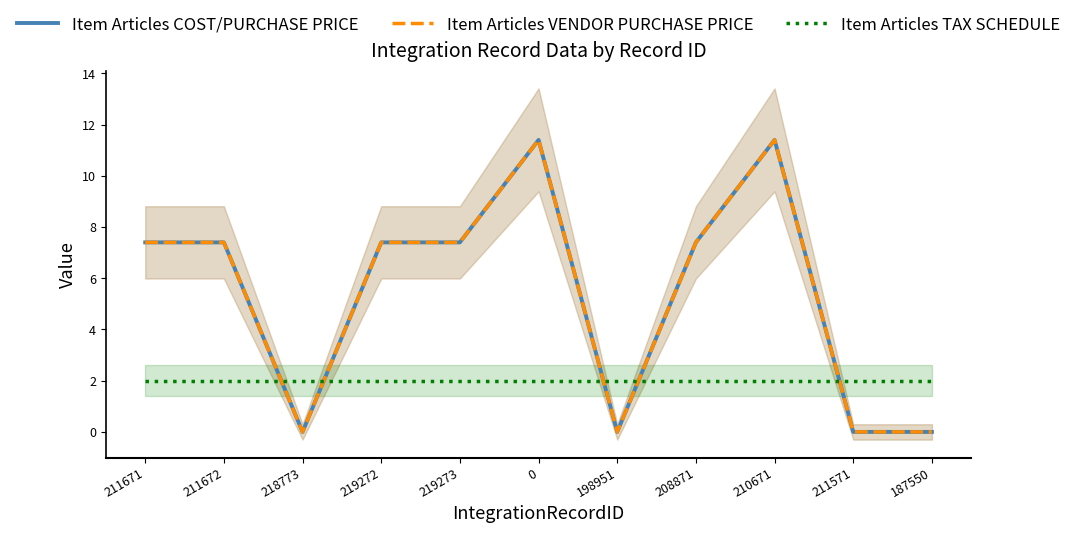

How many data points in Item Articles COST/PURCHASE PRICE are above 7?

7